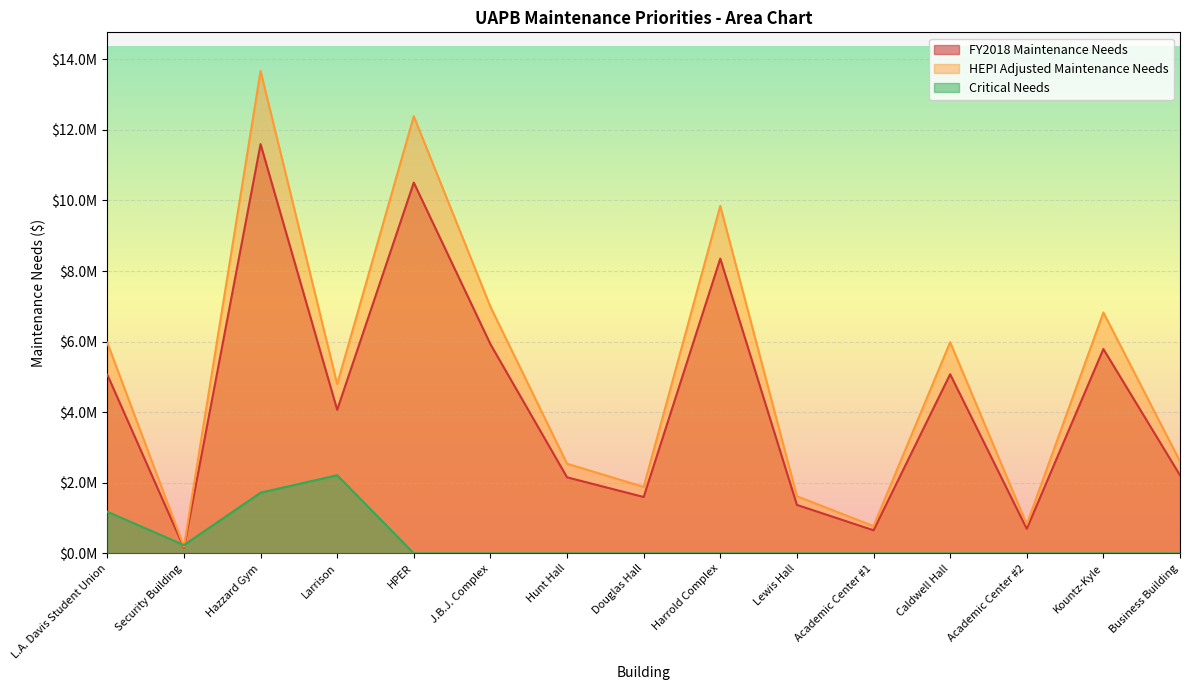

How many data points in HEPI Adjusted Maintenance Needs are above 4795583?

8